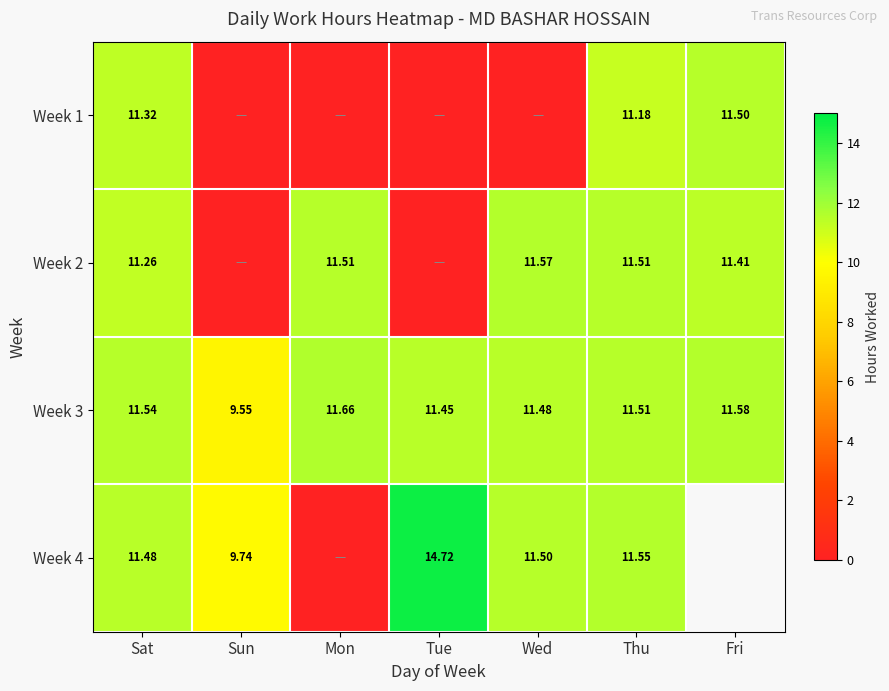

Is the value of Week 1 at Sat greater than the value of Week 3 at Fri?

No